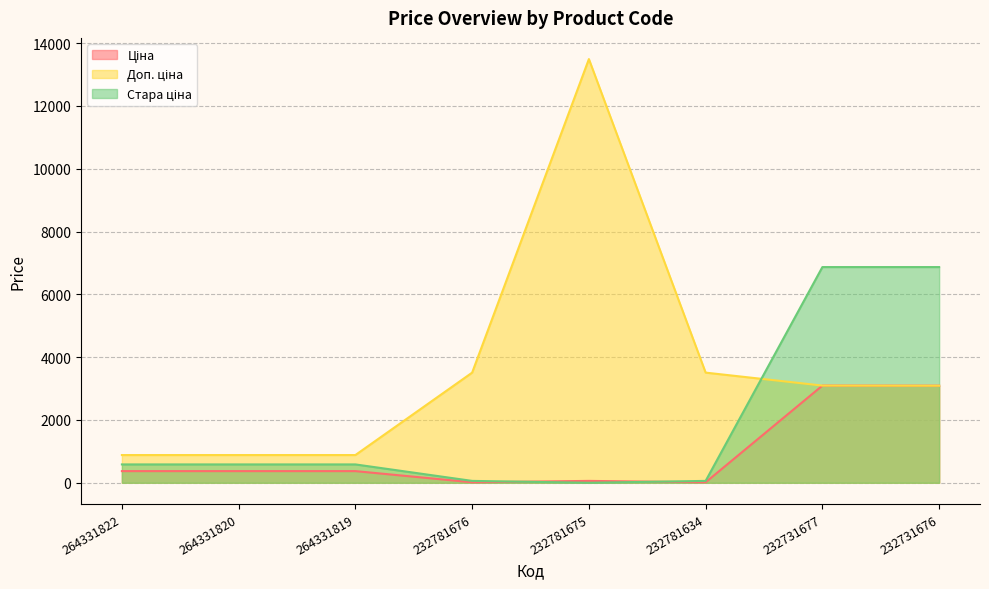

What are all the series names shown in the legend?

Ціна, Доп. ціна, Стара ціна